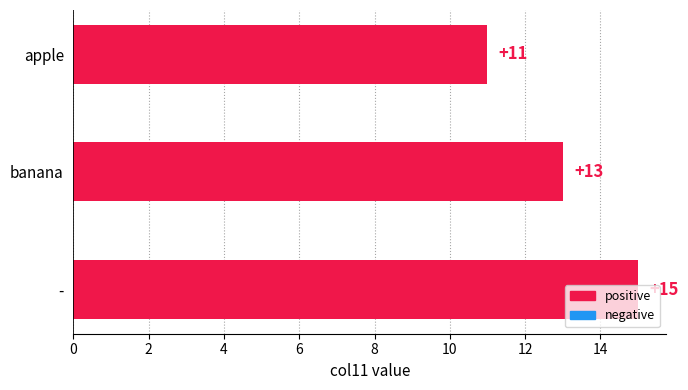

Count the values in the range 11 to 15.

3